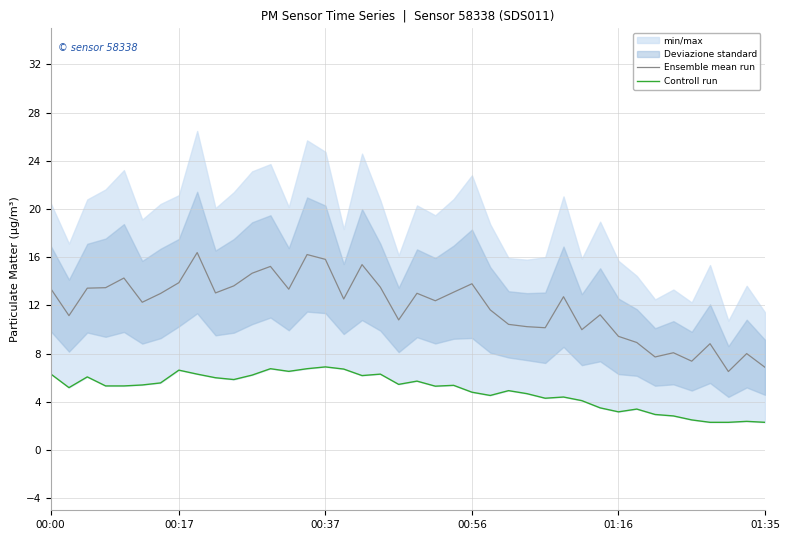

Rank the series by their maximum value, from lowest to highest.

Controll run, Ensemble mean run